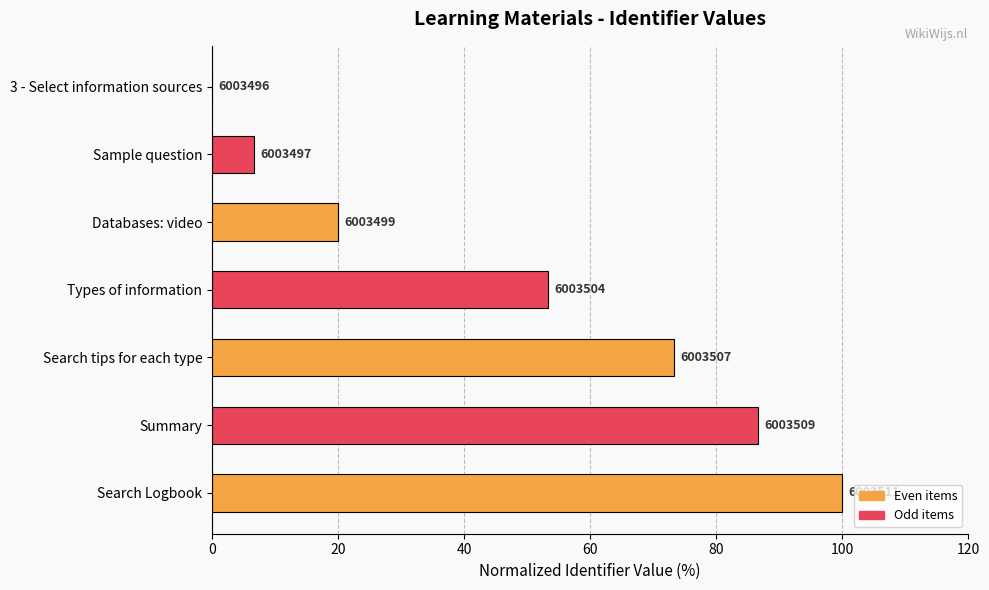

What is the difference between the maximum and second lowest values?

93.3